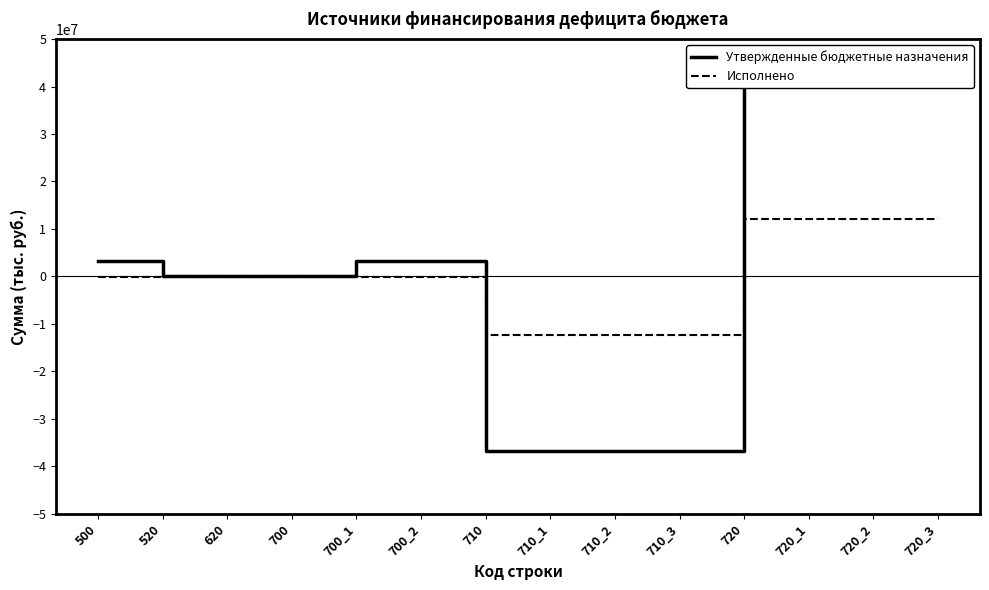

Reading left to right, extract all data points from this chart.

Утвержденные бюджетные назначения: 3323758.3	0.0	0.0	0.0	3323758.3	3323758.3	-36761911.0	-36761911.0	-36761911.0	-36761911.0	40085669.3	40085669.3	40085669.3	40085669.3
Исполнено: -137026.4	0.0	0.0	0.0	-137026.4	-137026.4	-12325990.1	-12325990.1	-12325990.1	-12325990.1	12188963.7	12188963.7	12188963.7	12188963.7